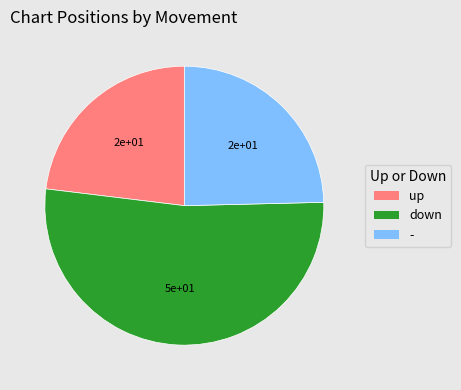

Is it true that up is 13% of the pie?

False